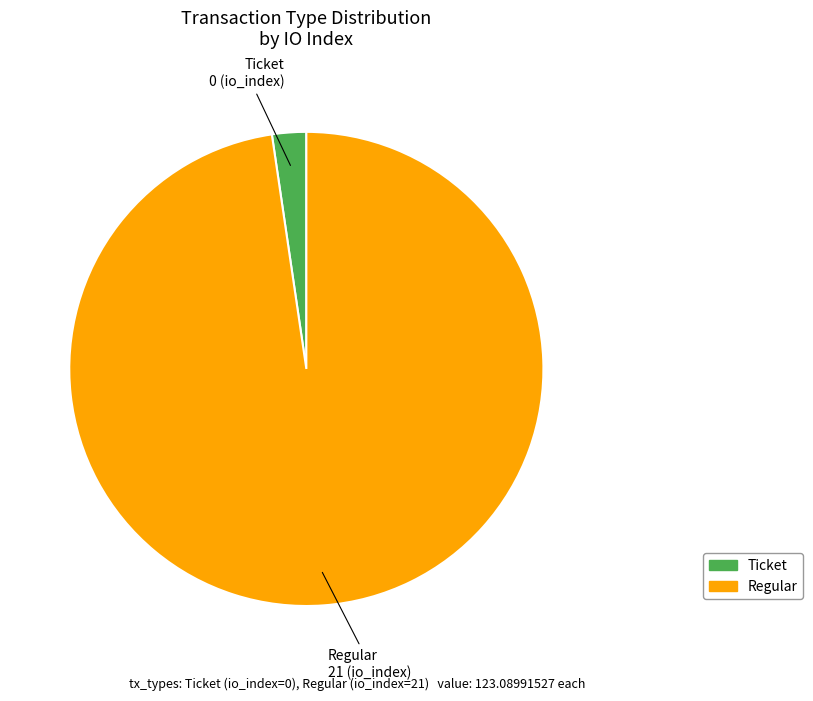

Is there any slice that represents more than half of the pie?

Yes